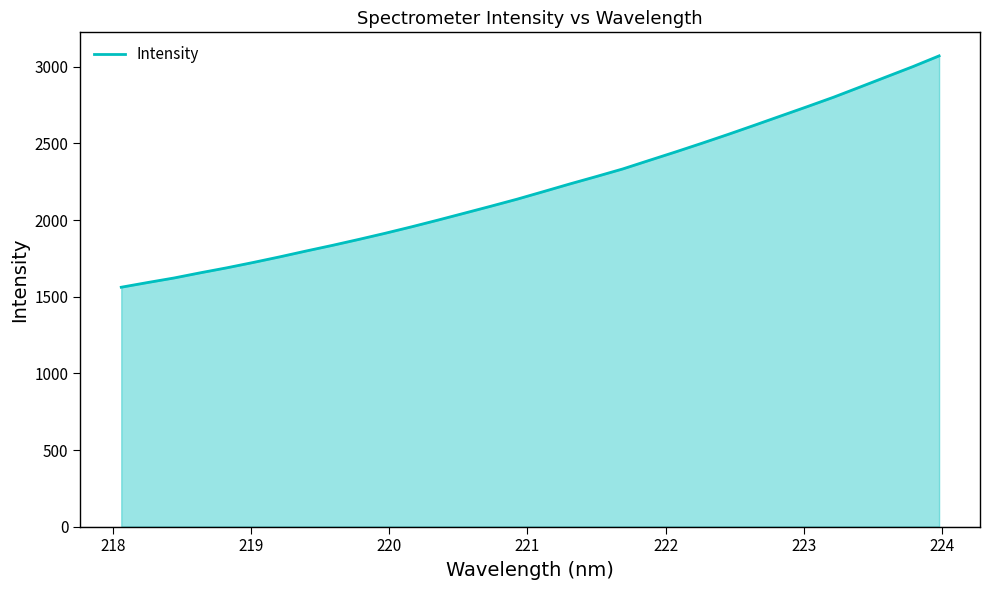

What is the minimum value shown in the chart?

1562.1